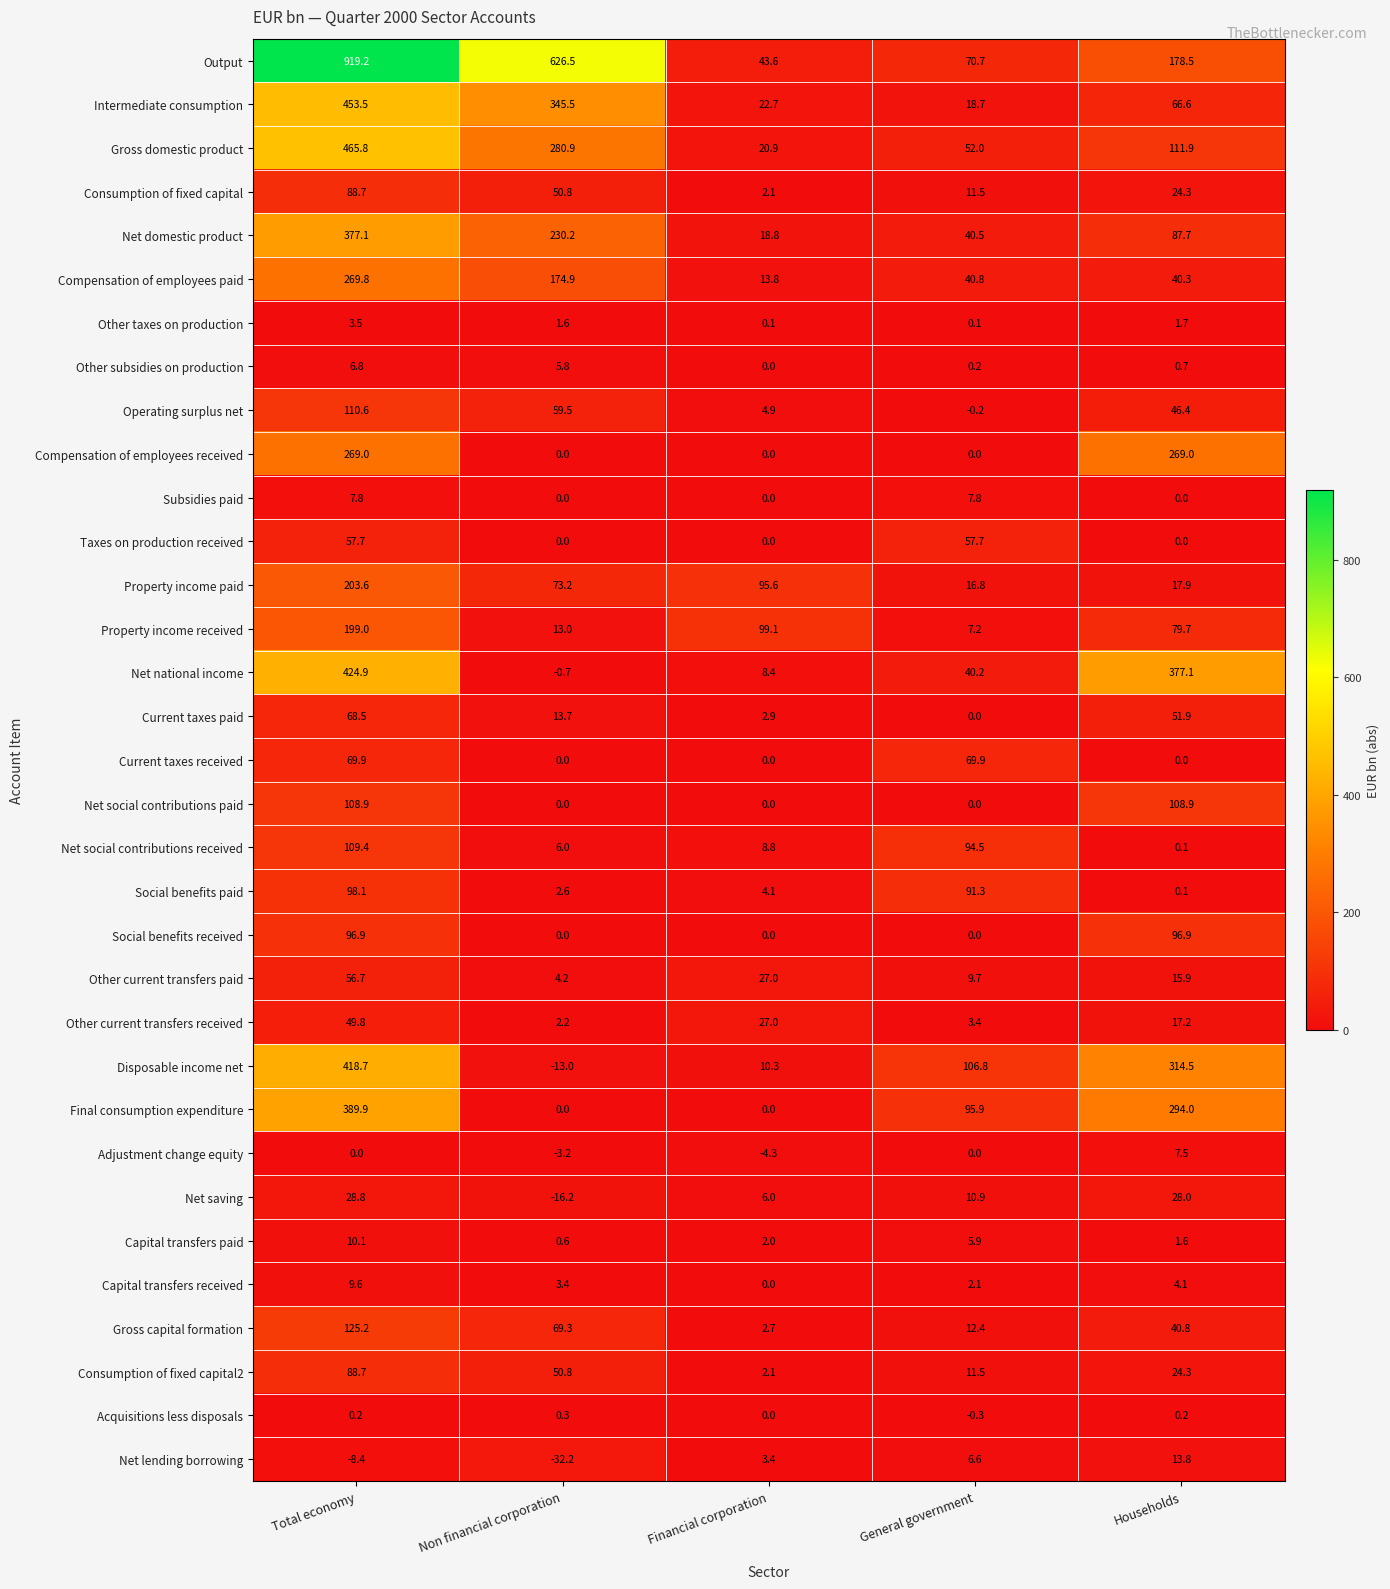

True or false: Subsidies paid has a value of 3.9 at Financial corporation.

False